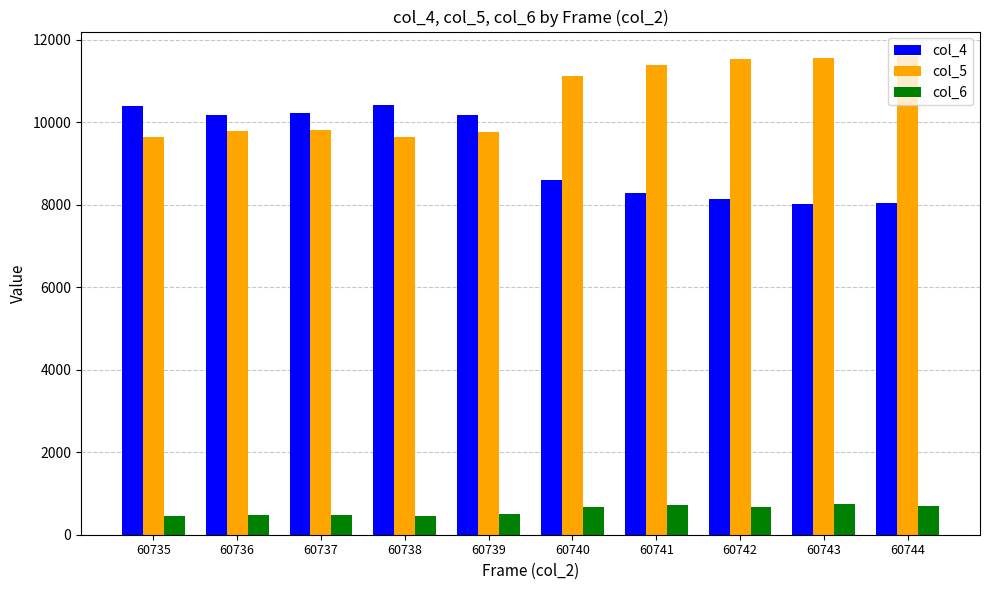

What value does the col_6 series have at 60744, to the nearest 50?

700